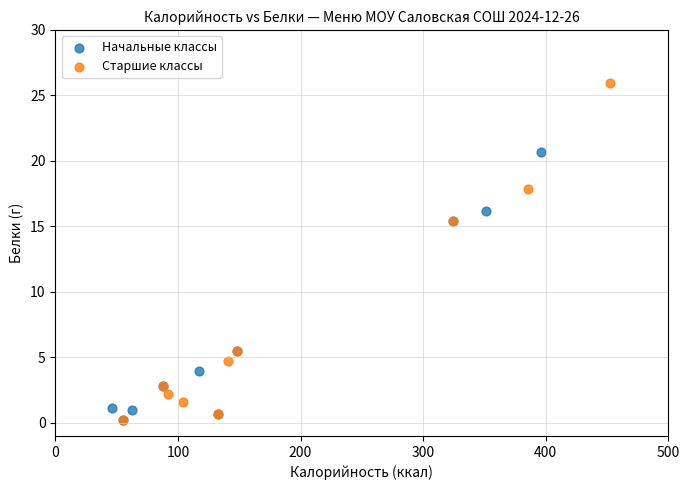

What are all the series names shown in the legend?

Начальные классы, Старшие классы